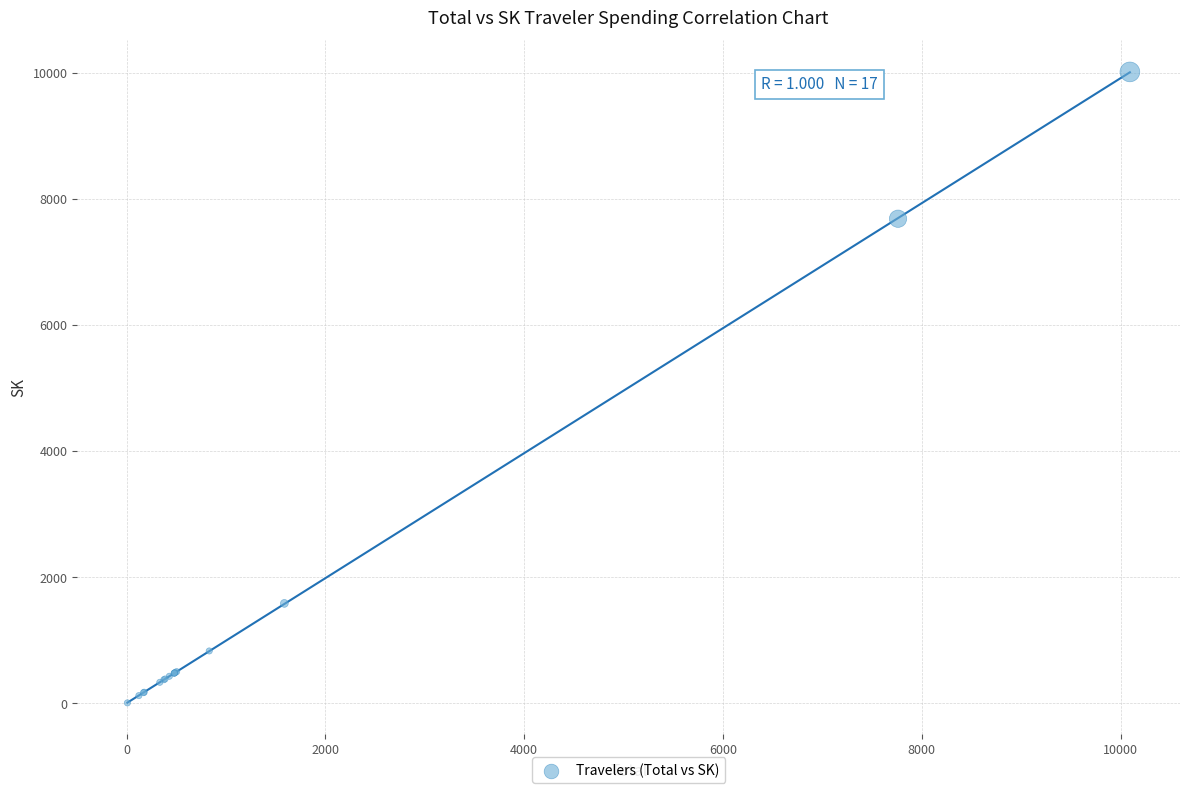

What Y value in the scatter plot is closest to 5011?

7686.2